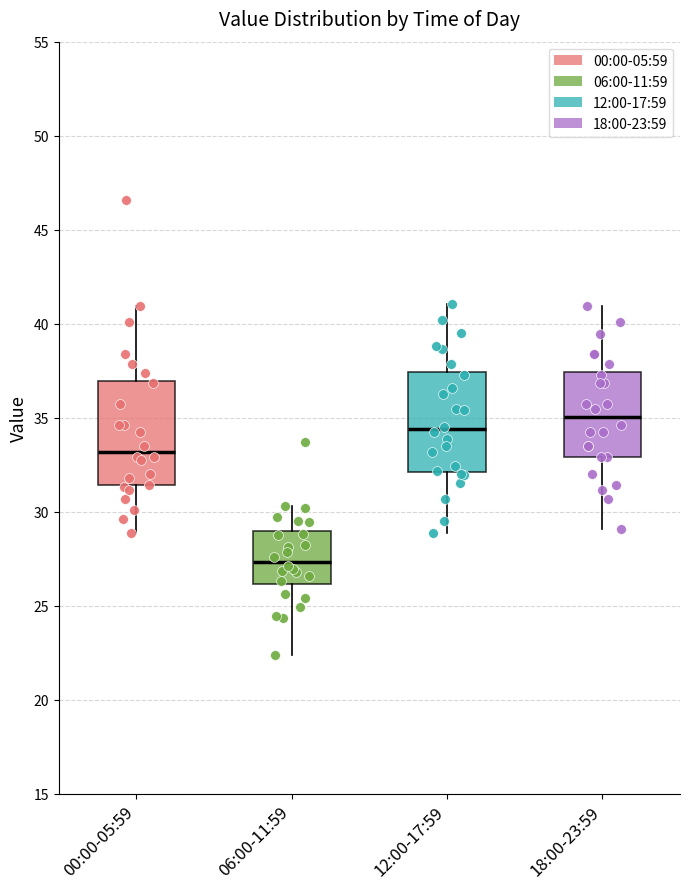

Reading left to right, read every box against the y-axis: the position of its median line, the range the box covers, and the ends of its whiskers. The values are not printed on the chart, so give them approximately, as read against the axis.

00:00-05:59: median 33.0, box 31.5 to 37.0, whiskers 29.0 to 41.0
06:00-11:59: median 27.5, box 26.0 to 29.0, whiskers 22.5 to 30.5
12:00-17:59: median 34.5, box 32.0 to 37.5, whiskers 29.0 to 41.0
18:00-23:59: median 35.0, box 33.0 to 37.5, whiskers 29.0 to 41.0